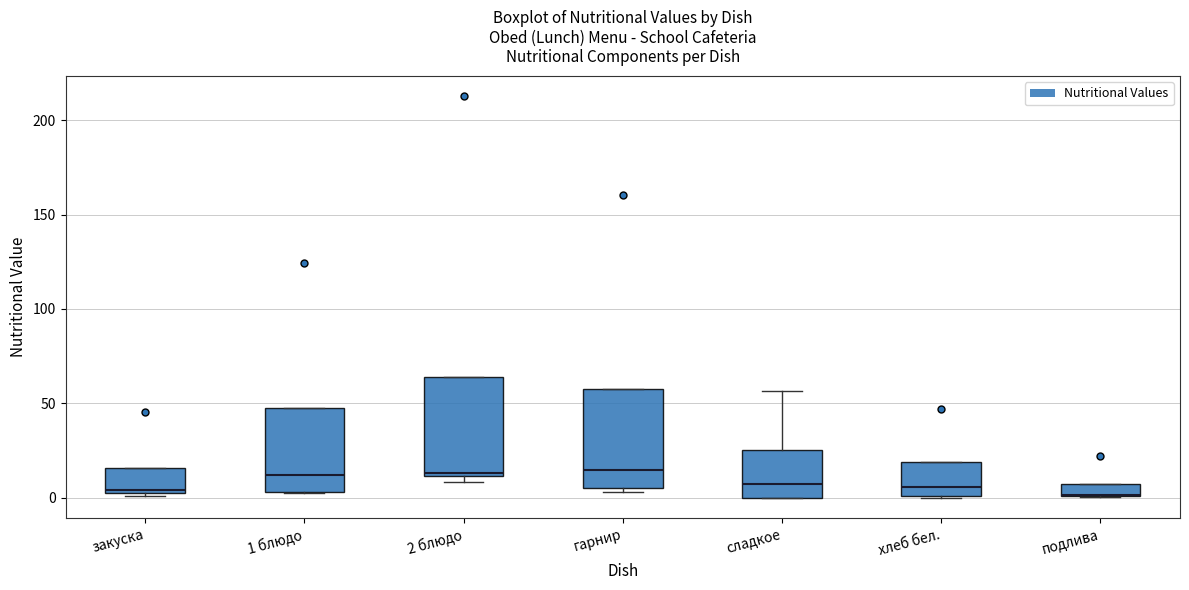

Where is the upper edge of the box for подлива on the y-axis? The values are not printed on the chart, so give them approximately, as read against the axis.

5